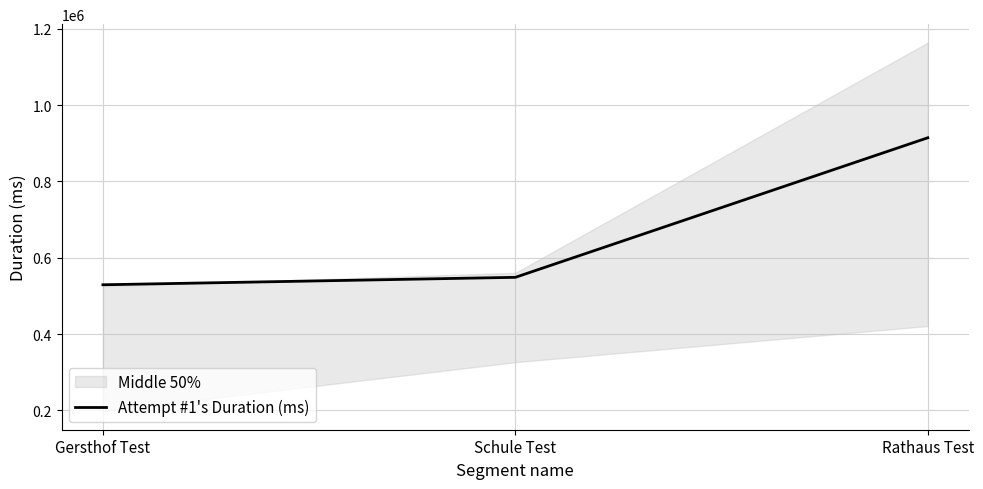

Where is the data nearest to the value 721689?

Schule Test